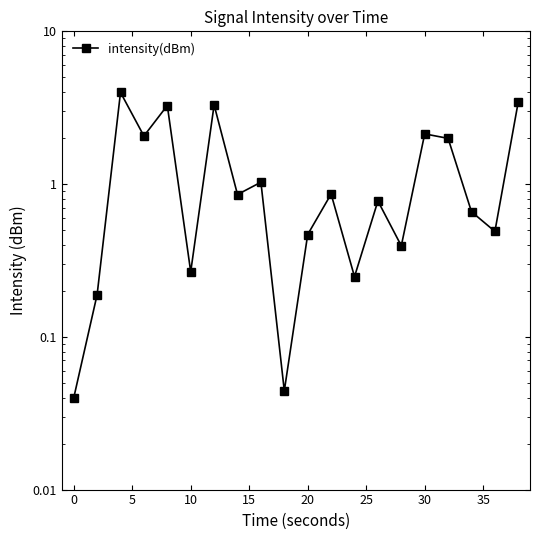

True or false: the data has more than 0 interior local peaks.

True